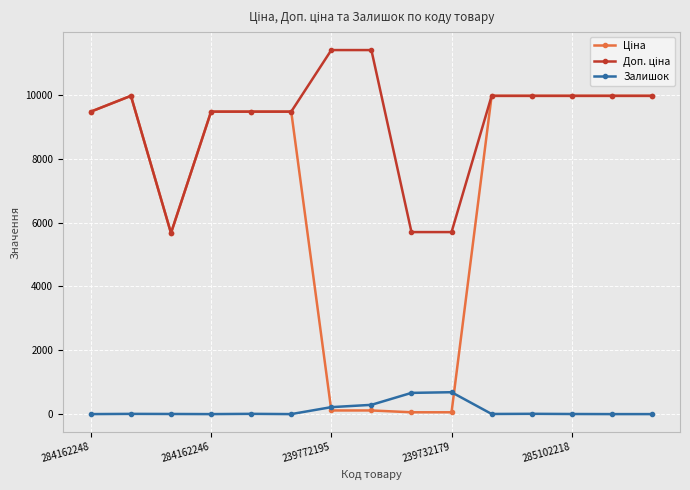

What is the greatest value displayed?

11410.0